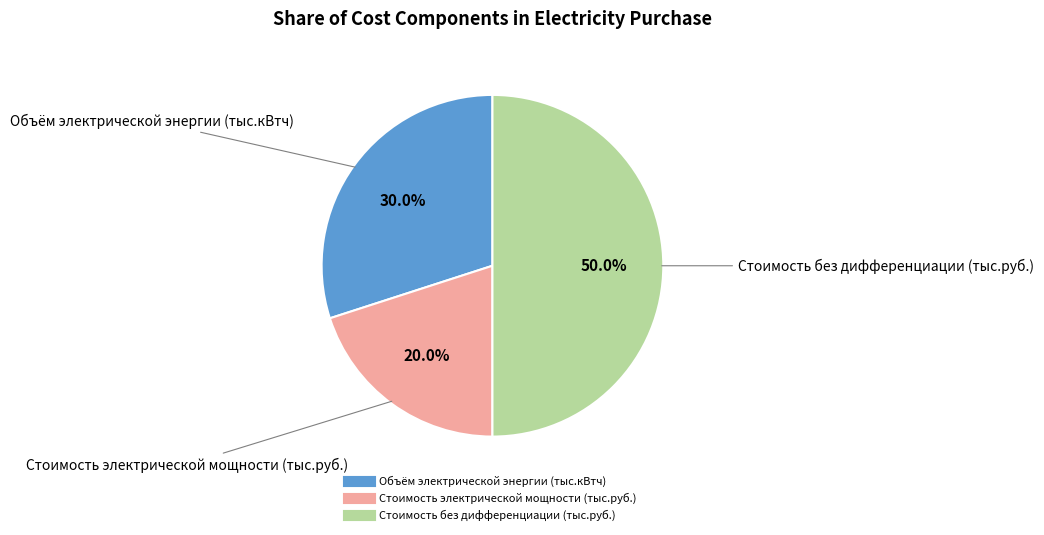

How many segments does this pie chart have?

3